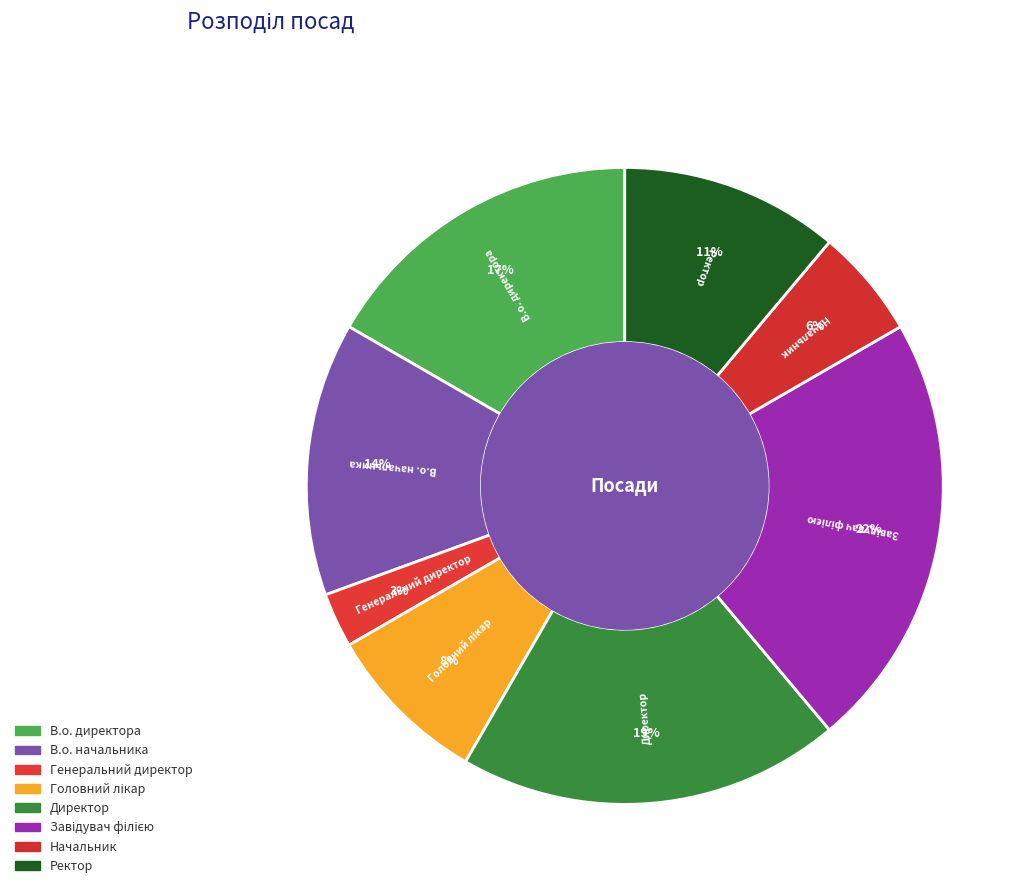

Which has a higher value, В.о. начальника or Начальник?

В.о. начальника